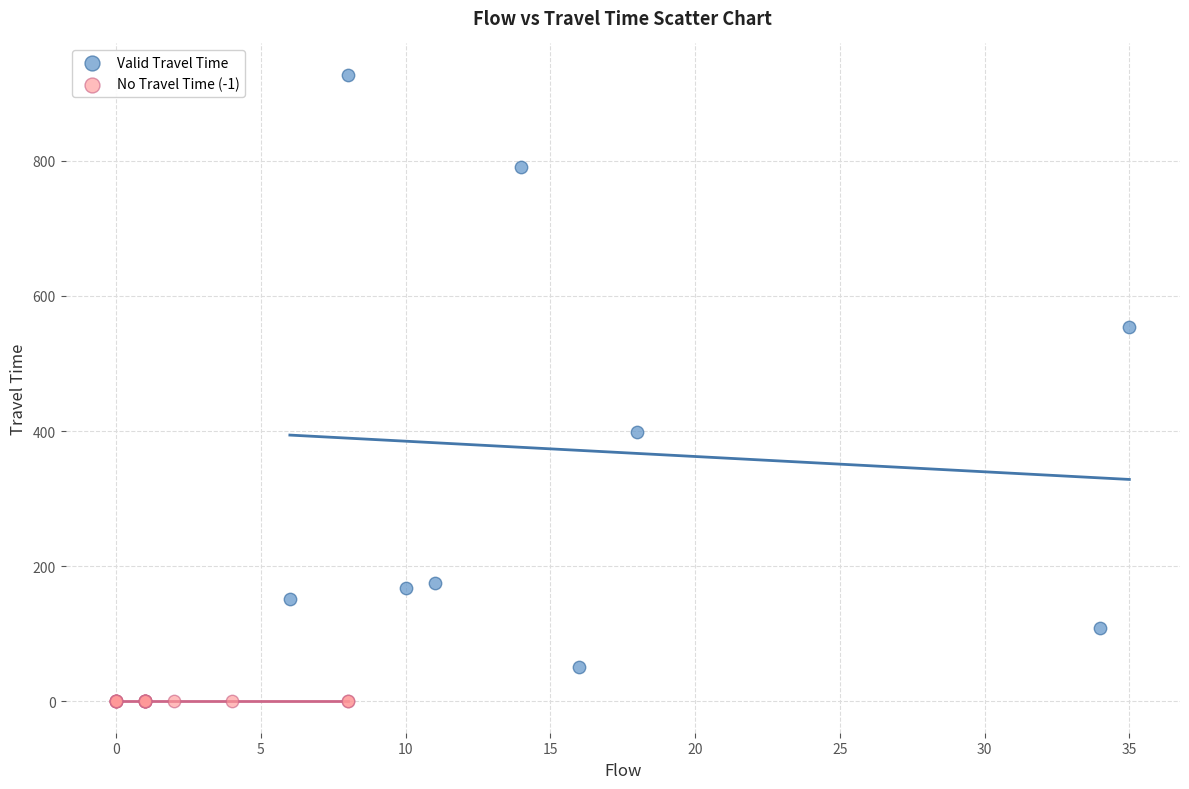

Which series reaches the maximum Y coordinate?

Valid Travel Time